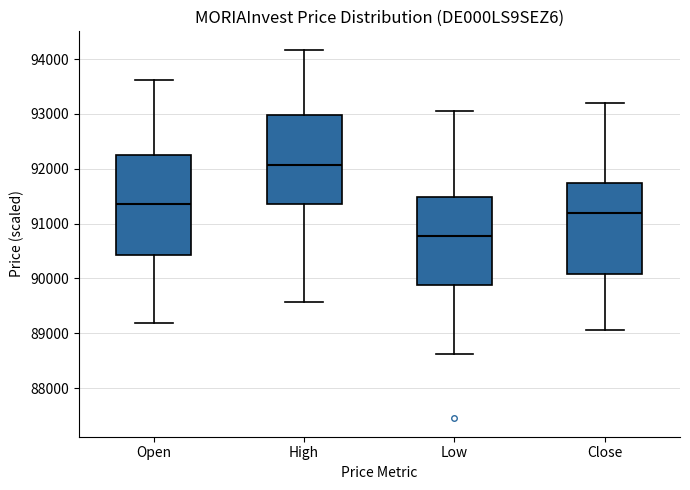

Which box has the highest median line?

High